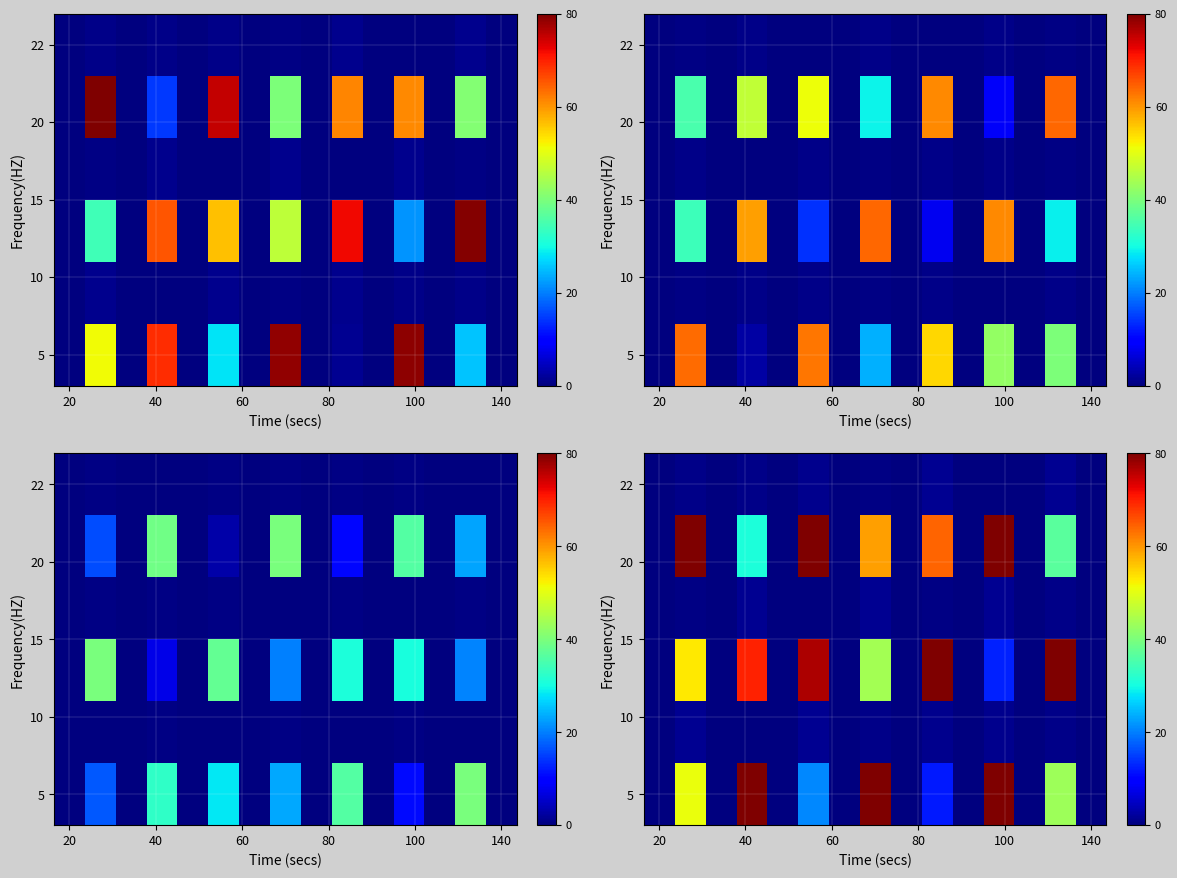

What is the greatest value displayed?

95.9